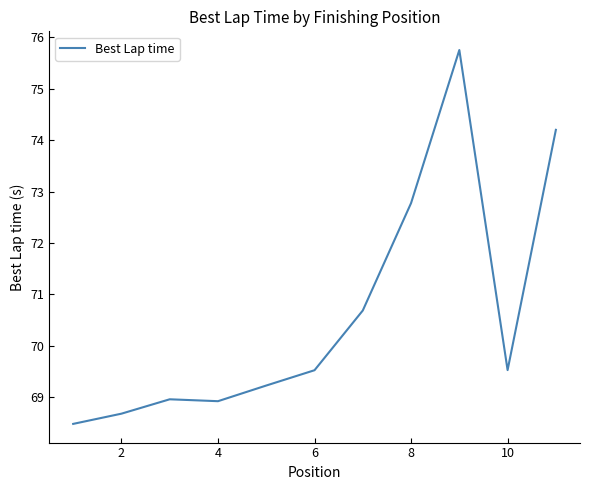

What is the smallest value displayed?

68.5